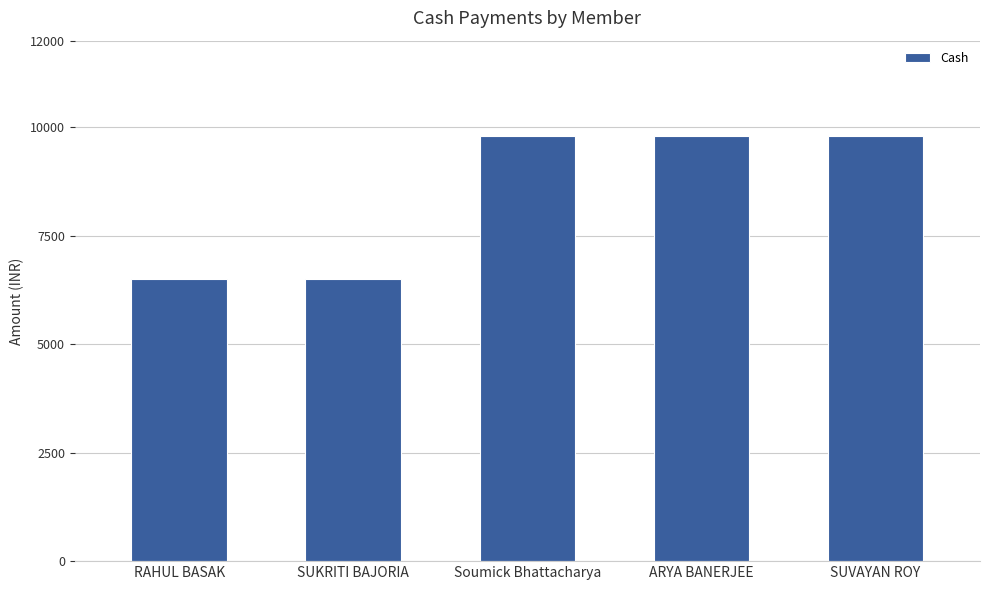

Reading right to left, extract all data points from this chart.

SUVAYAN ROY=9799	ARYA BANERJEE=9799	Soumick Bhattacharya=9799	SUKRITI BAJORIA=6499	RAHUL BASAK=6499